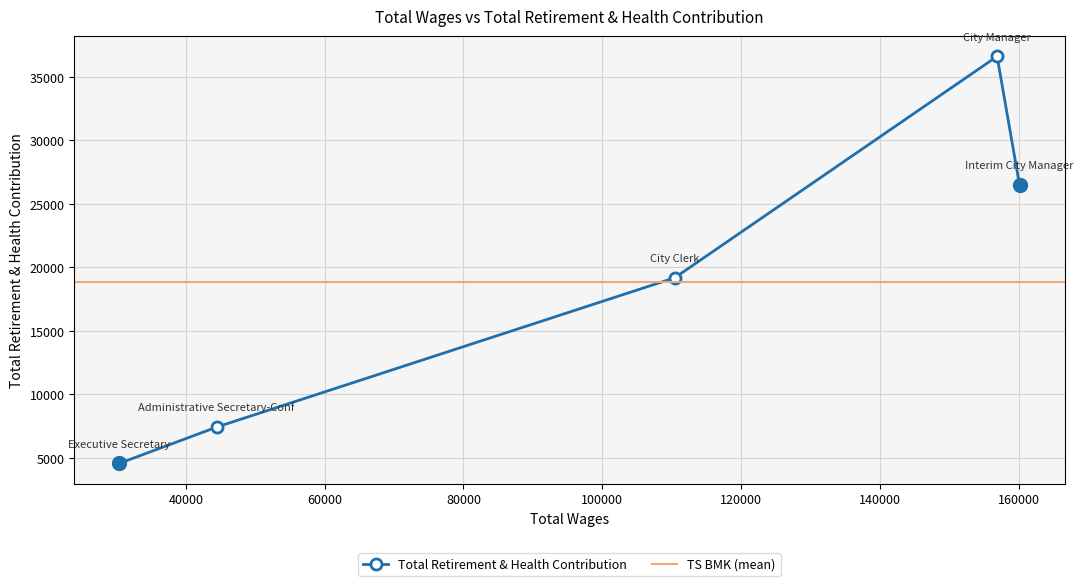

What is the value of the Total Retirement & Health Contribution point at the 2nd from the left?

7427